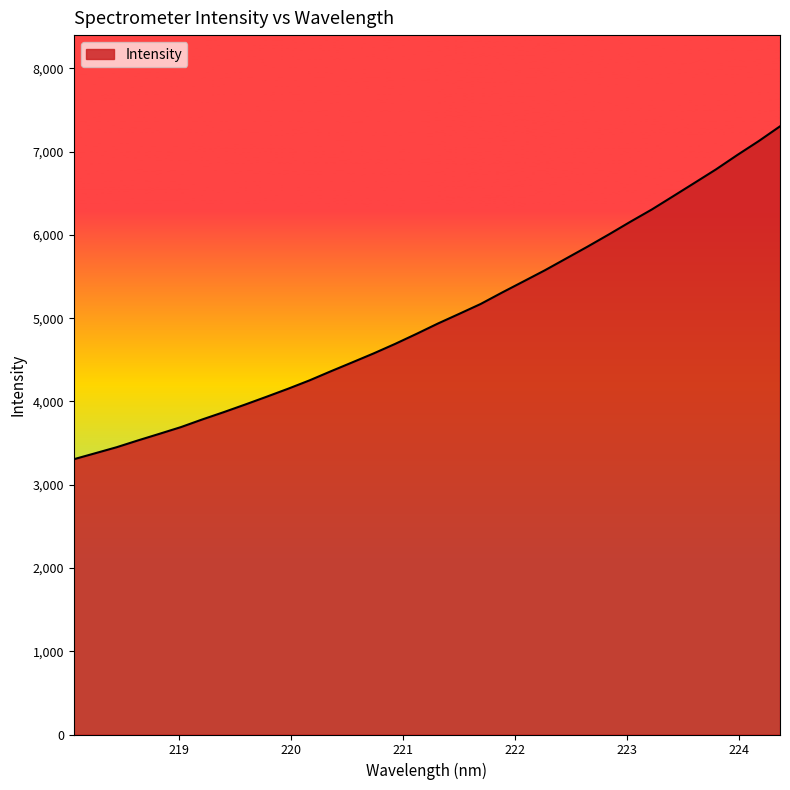

What is the smallest value displayed?

3306.3